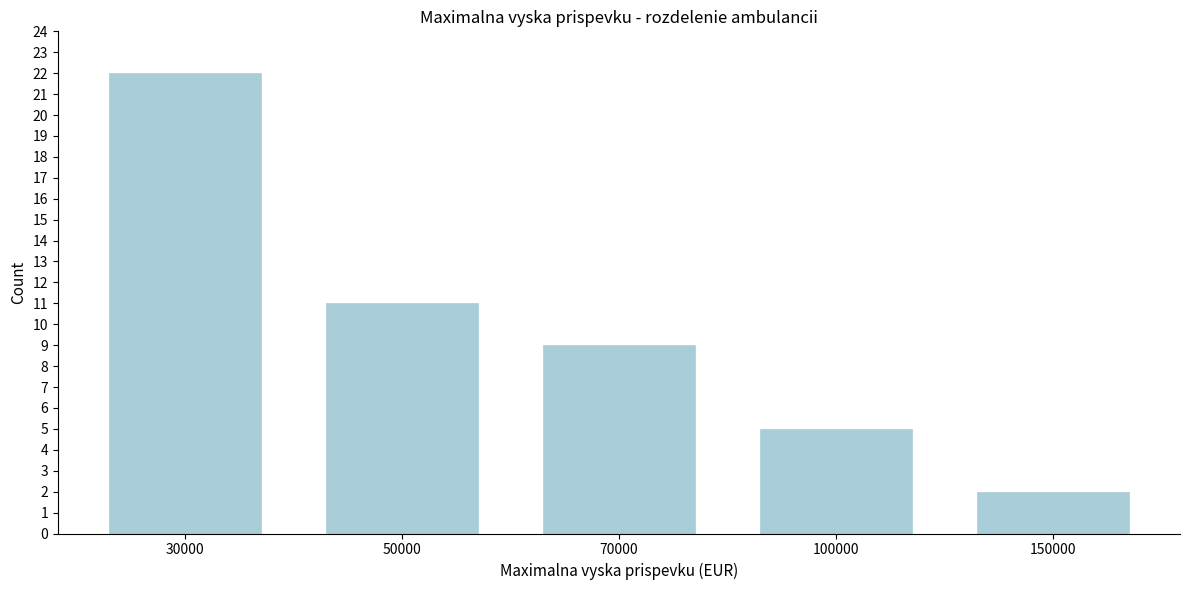

Reading left to right, transcribe all the data shown in this chart.

22	11	9	5	2